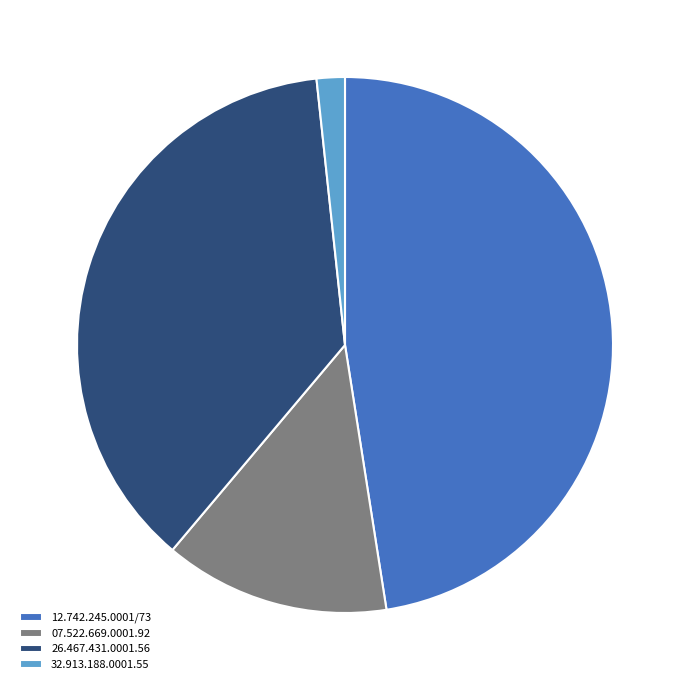

Does 32.913.188.0001.55 account for over 50% of the chart?

No